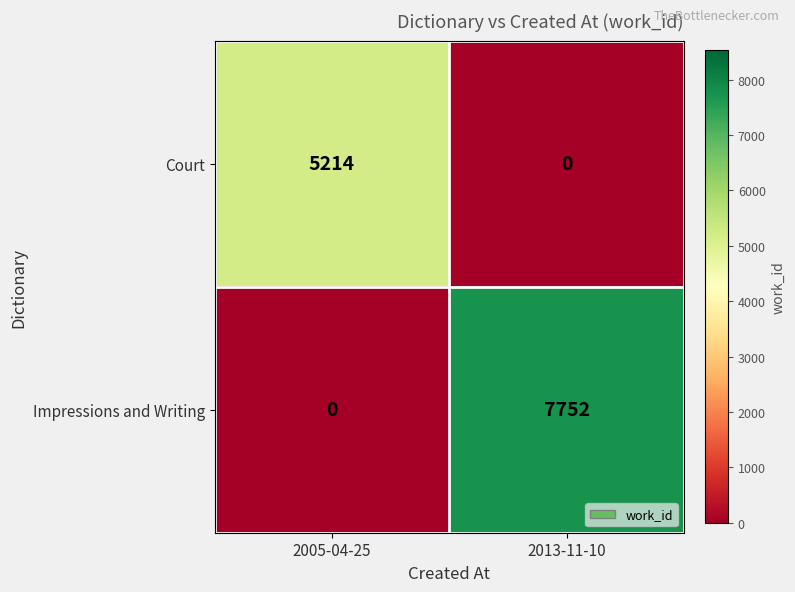

Which series has the widest spread of values?

Impressions and Writing